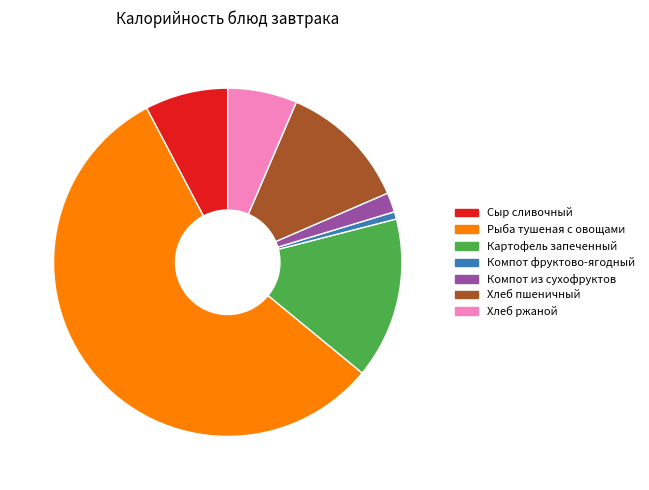

Count the number of slices in the pie.

7